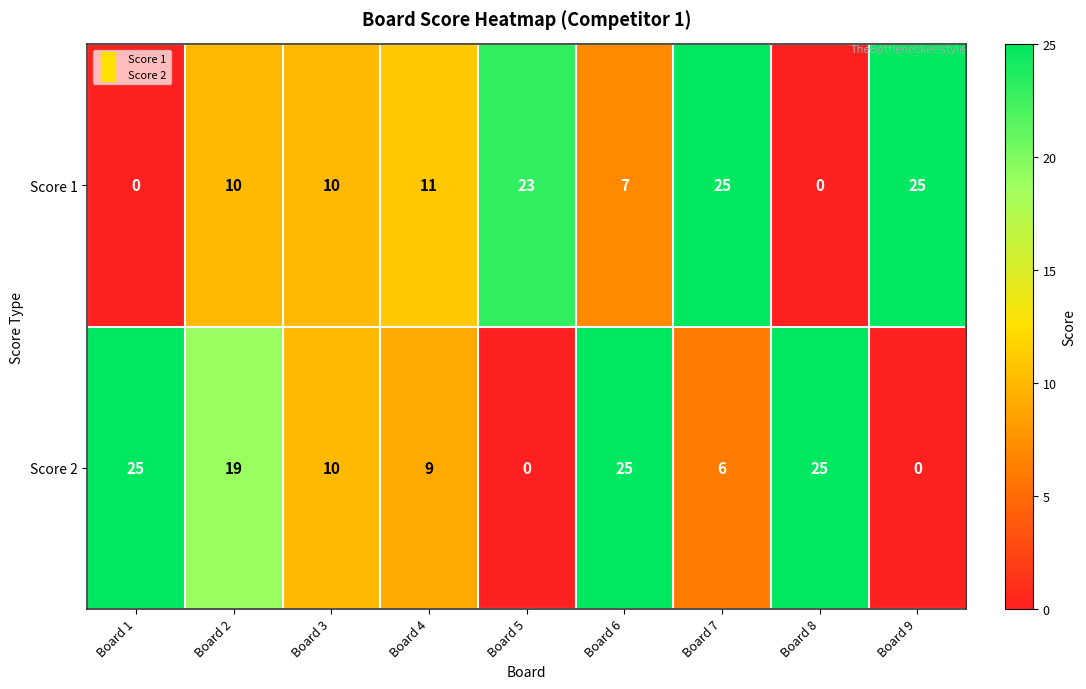

How many series are shown in this chart?

2